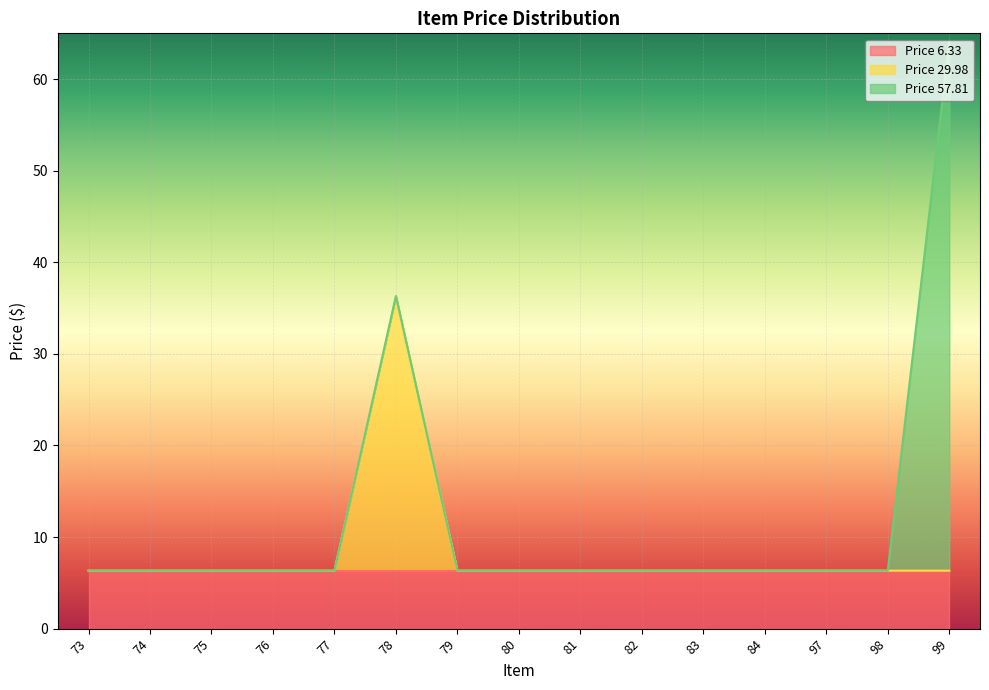

At 80, list the series in order from smallest to largest.

Price 29.98, Price 57.81, Price 6.33